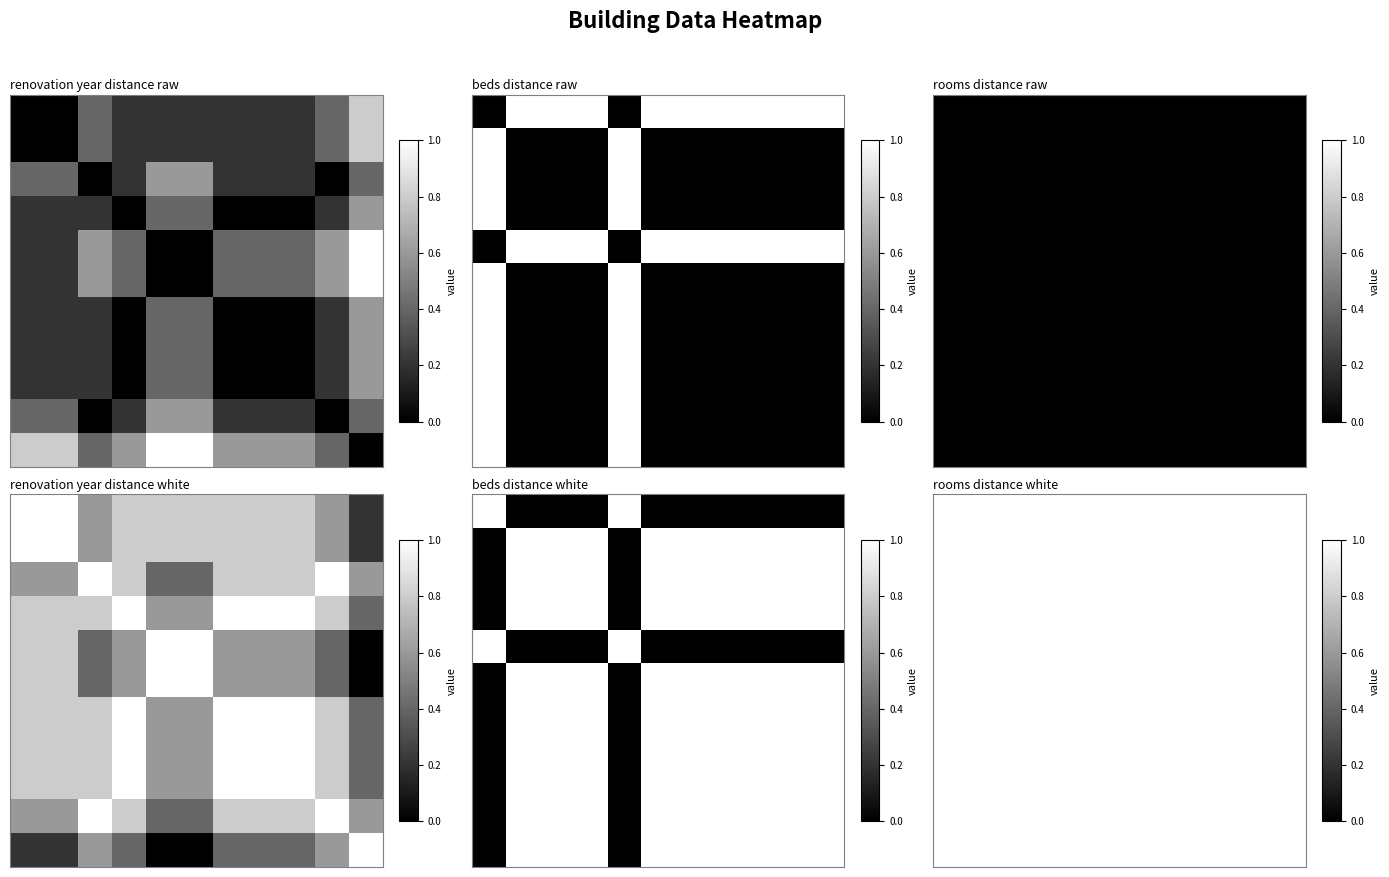

At which category does the chart reach its minimum across all series?

4